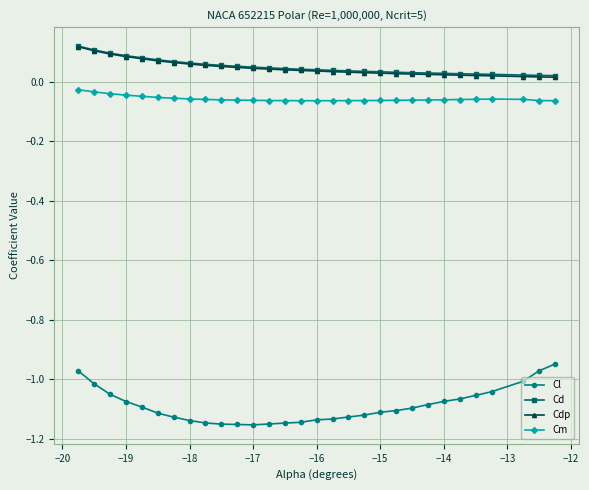

At how many categories does at least one series exceed 0?

30